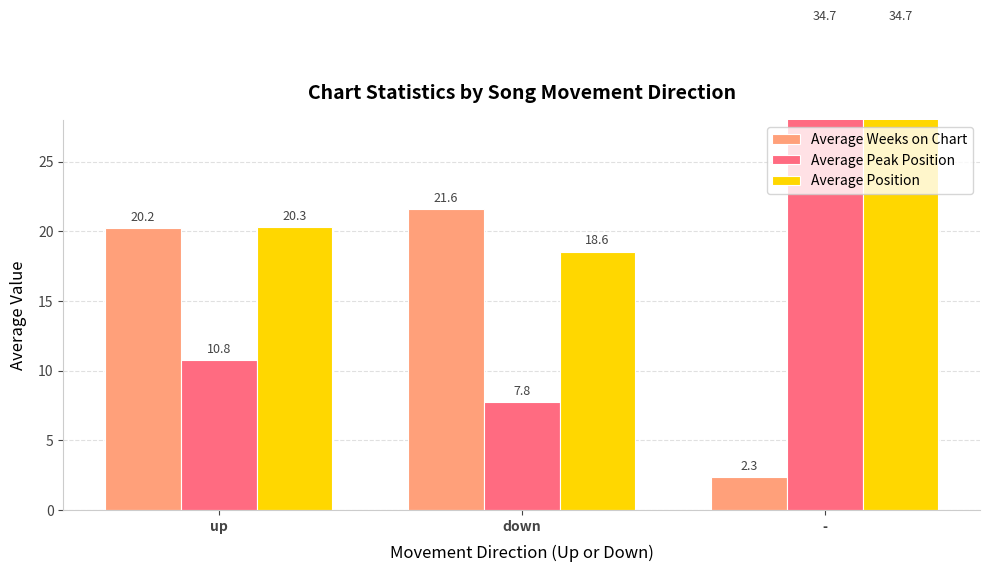

Where does the Average Peak Position series first go above 10?

up